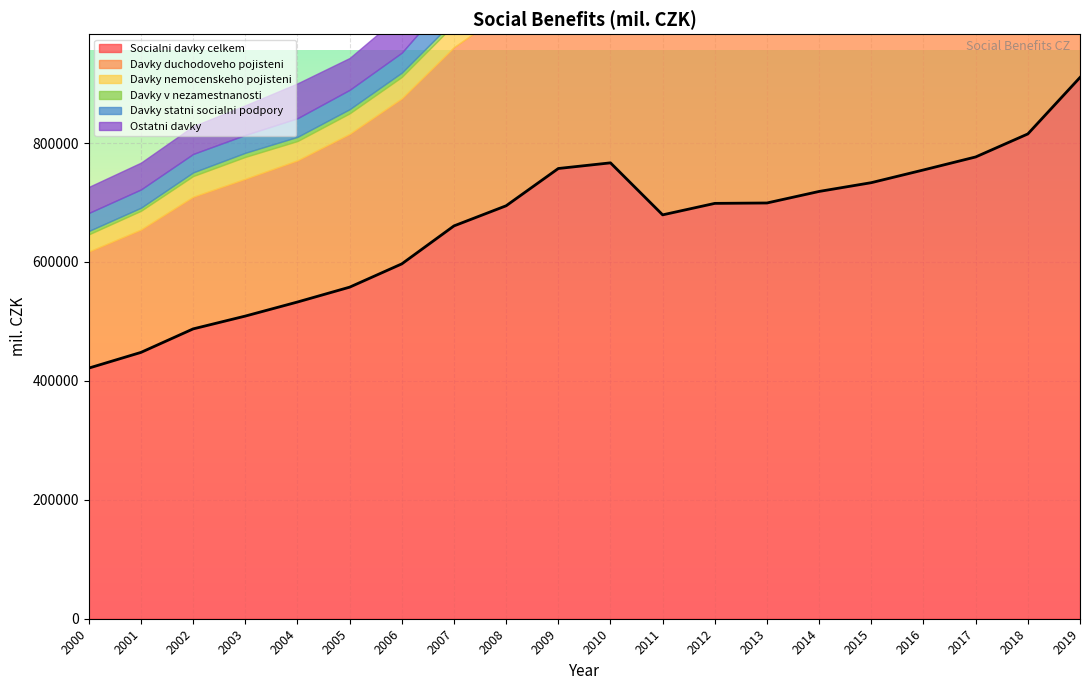

What is the smallest value displayed?

5151.0